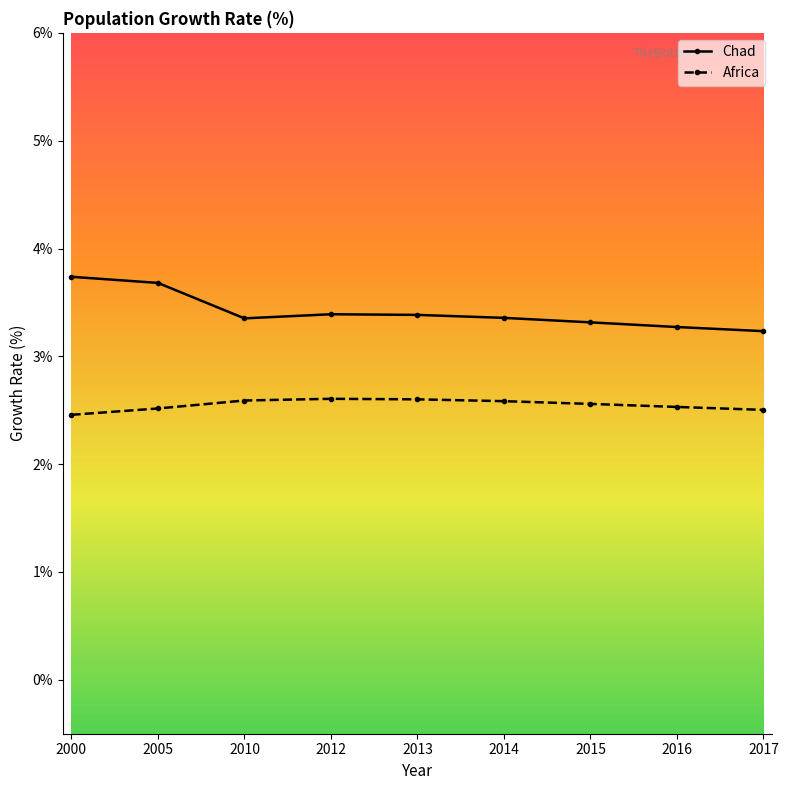

Which series changed the most between 2000 and 2010?

Chad